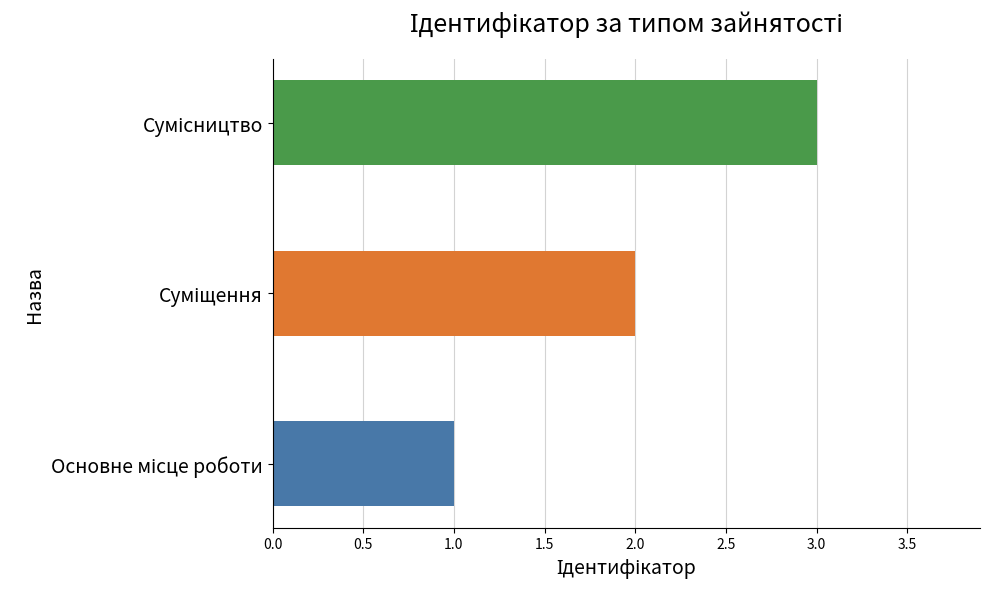

What is the maximum value shown in the chart?

3